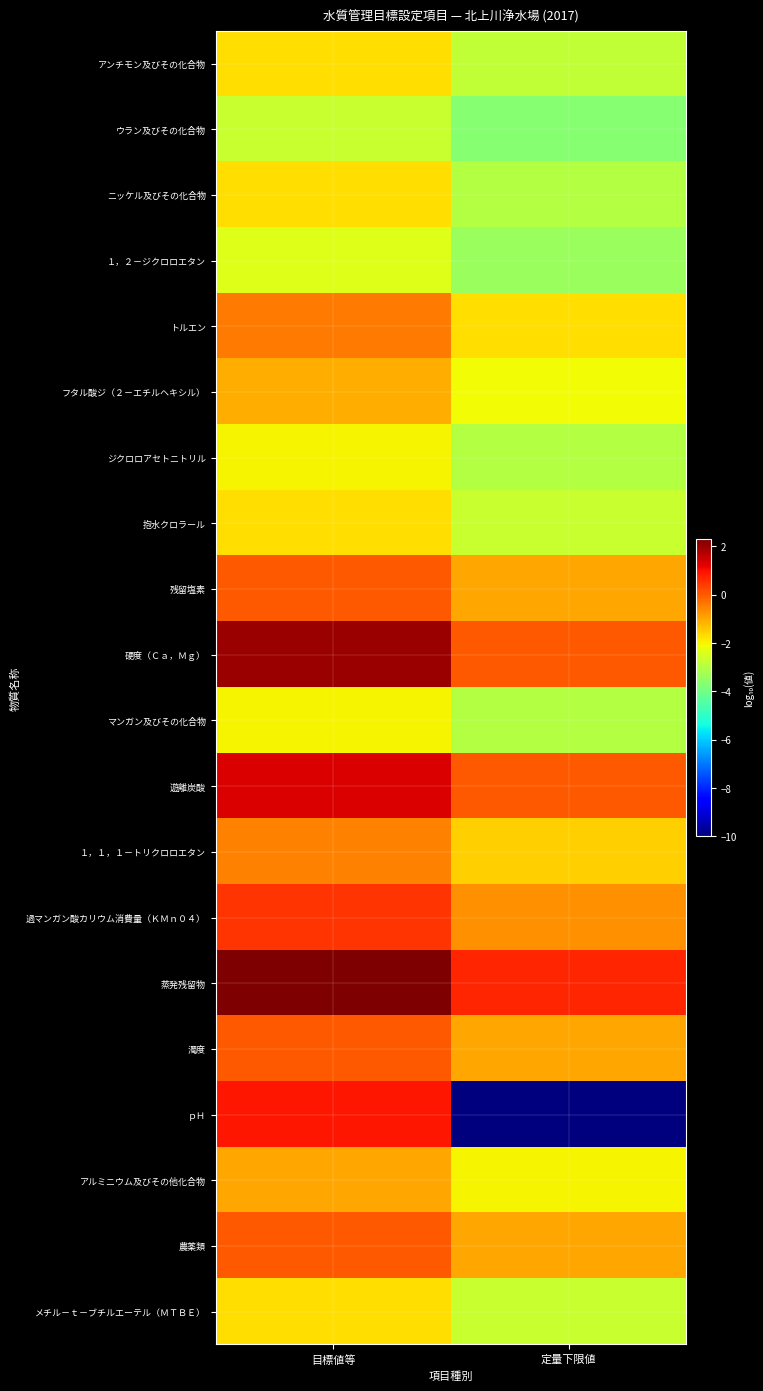

At 目標値等, list the series in order from largest to smallest.

蒸発残留物, 硬度（Ｃａ，Ｍｇ）, 遊離炭酸, ｐＨ, 過マンガン酸カリウム消費量（ＫＭｎ０４）, 残留塩素, 濁度, 農薬類, トルエン, １，１，１－トリクロロエタン, アルミニウム及びその他化合物, フタル酸ジ（２－エチルヘキシル）, アンチモン及びその化合物, ニッケル及びその化合物, 抱水クロラール, メチル－ｔ－ブチルエーテル（ＭＴＢＥ）, ジクロロアセトニトリル, マンガン及びその化合物, １，２－ジクロロエタン, ウラン及びその化合物